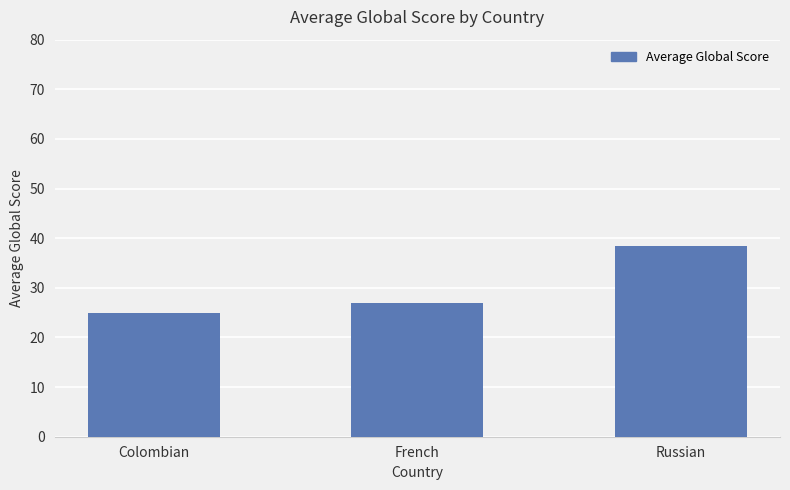

What is the minimum value shown in the chart?

25.0